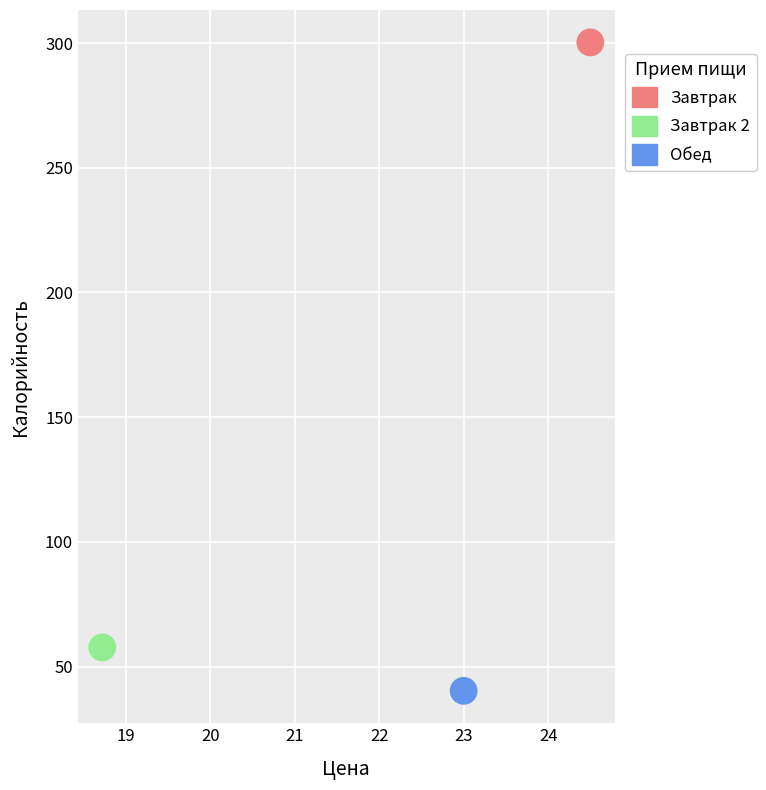

What are all the series names shown in the legend?

Завтрак, Завтрак 2, Обед